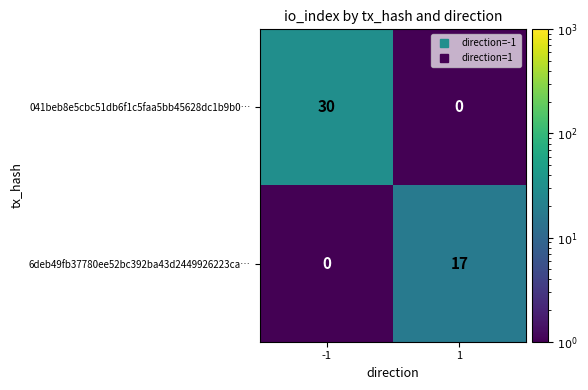

What is the difference between the highest and lowest values at 1?

17